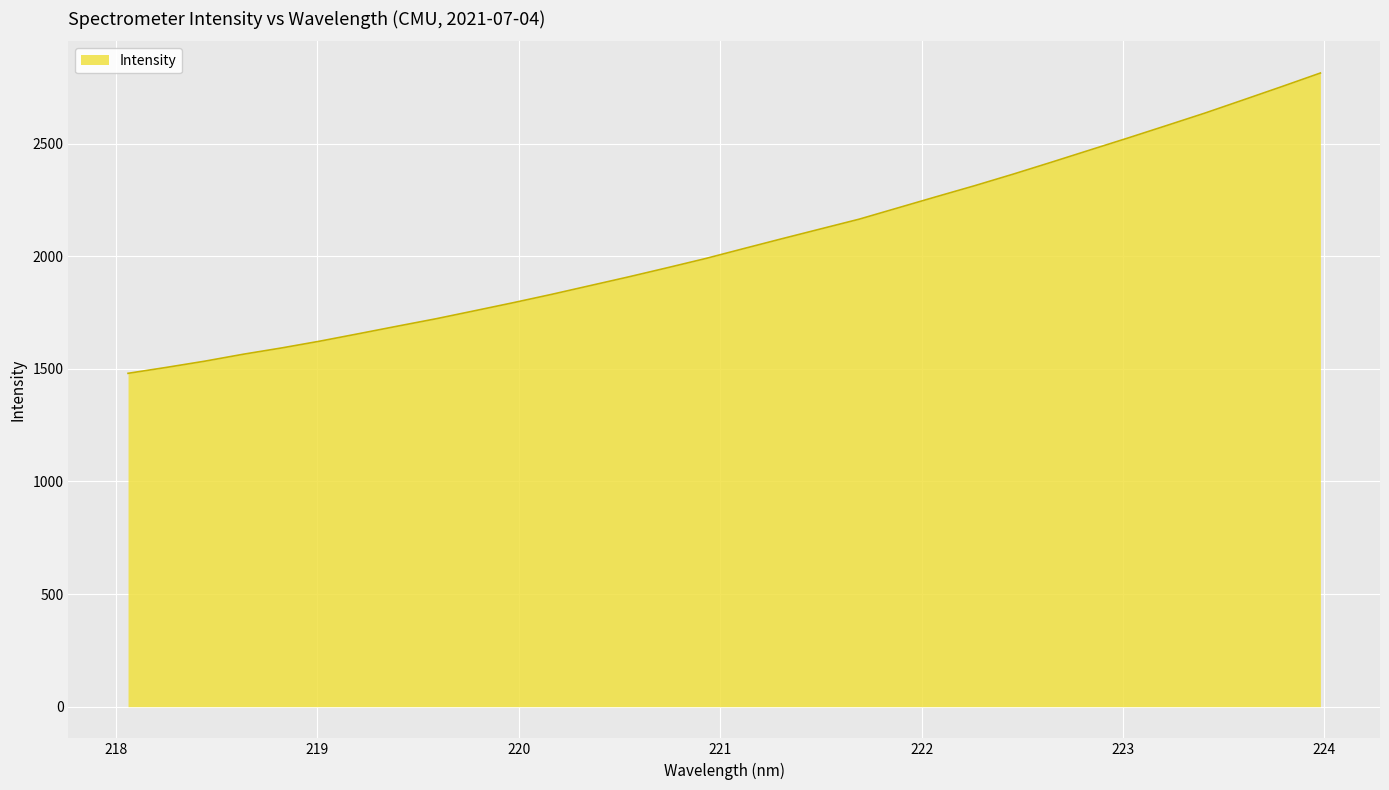

What is the minimum value shown in the chart?

1480.3